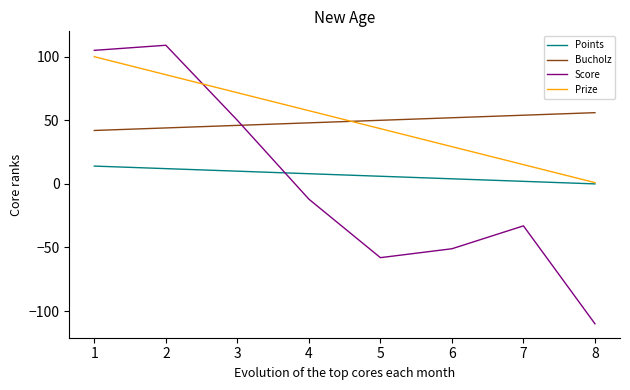

Which series has the widest spread of values?

Score